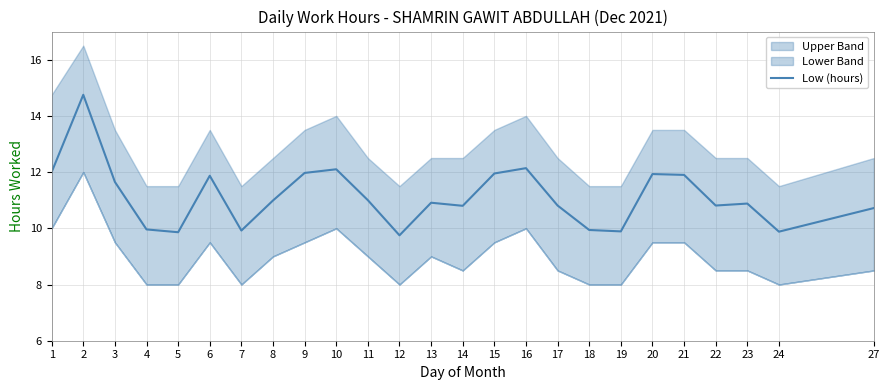

What is the value of the 1st point from the left?

12.0